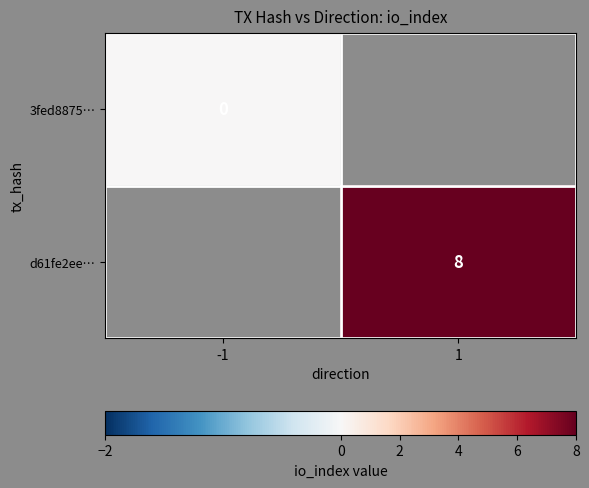

Is the value of d61fe2ee… at 1 greater than the value of 3fed8875… at -1?

Yes